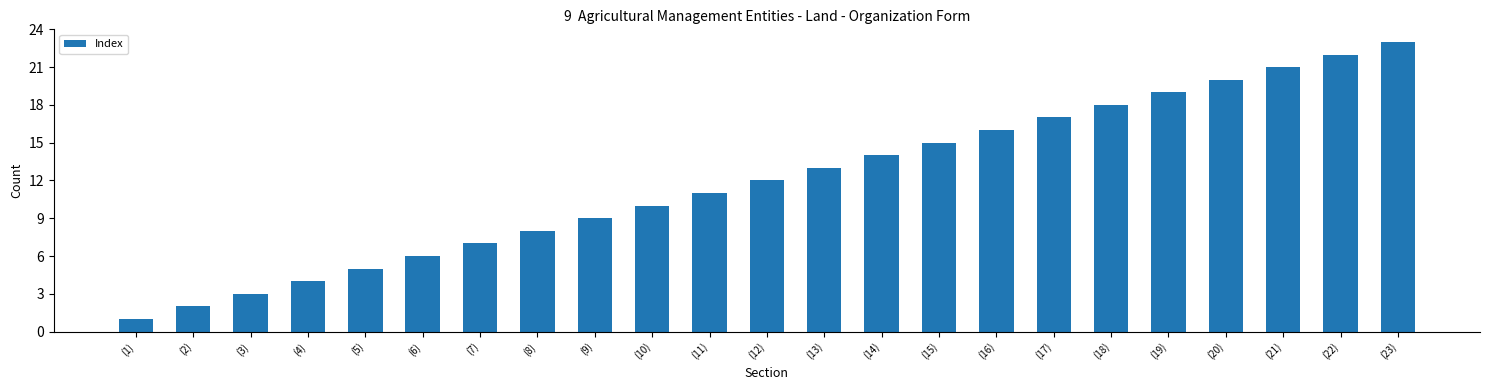

What position from the left is (15)?

15